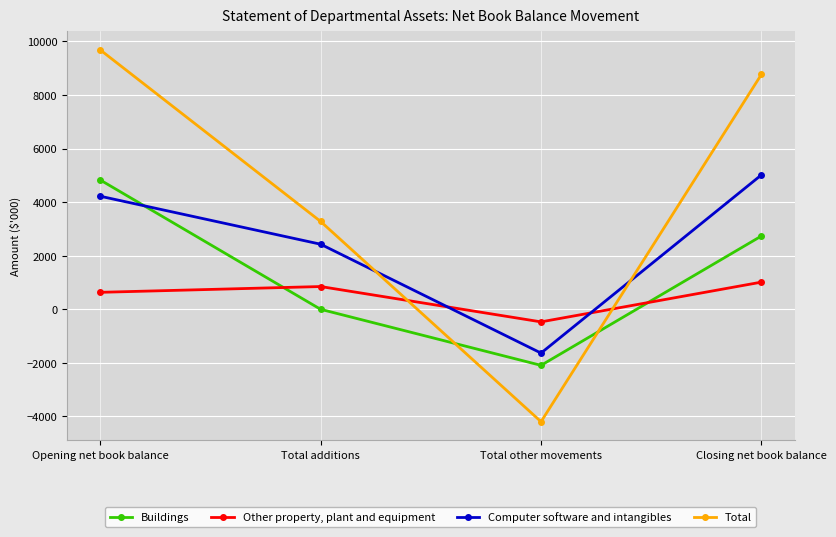

In Buildings, how many points are lower than both neighbors (excluding endpoints)?

1